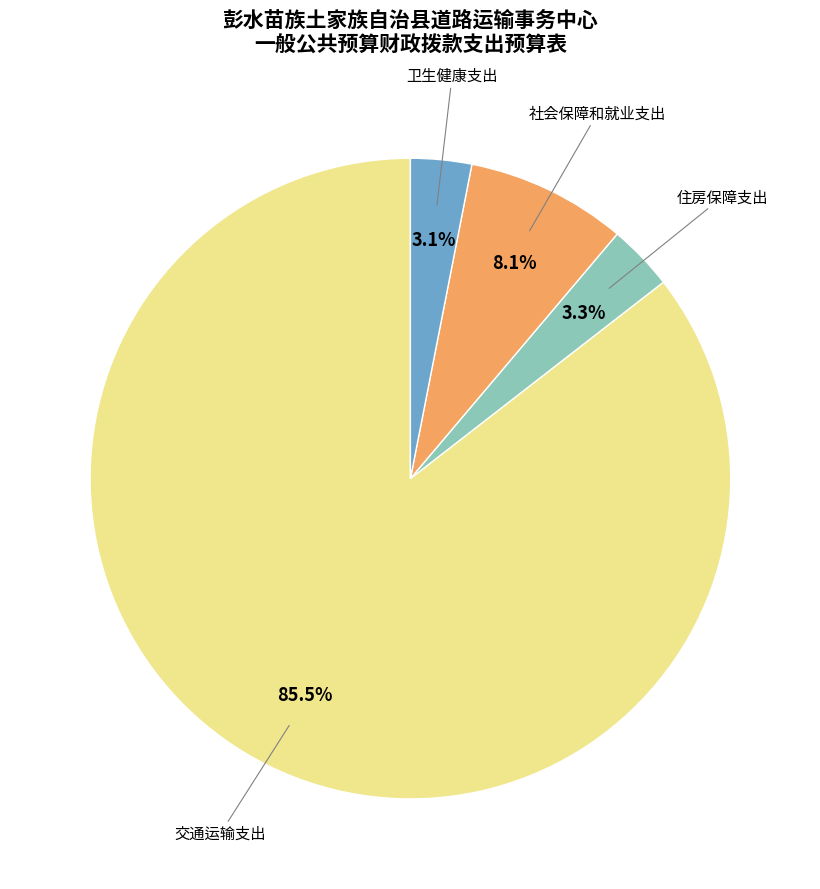

Does any single category account for the majority?

Yes